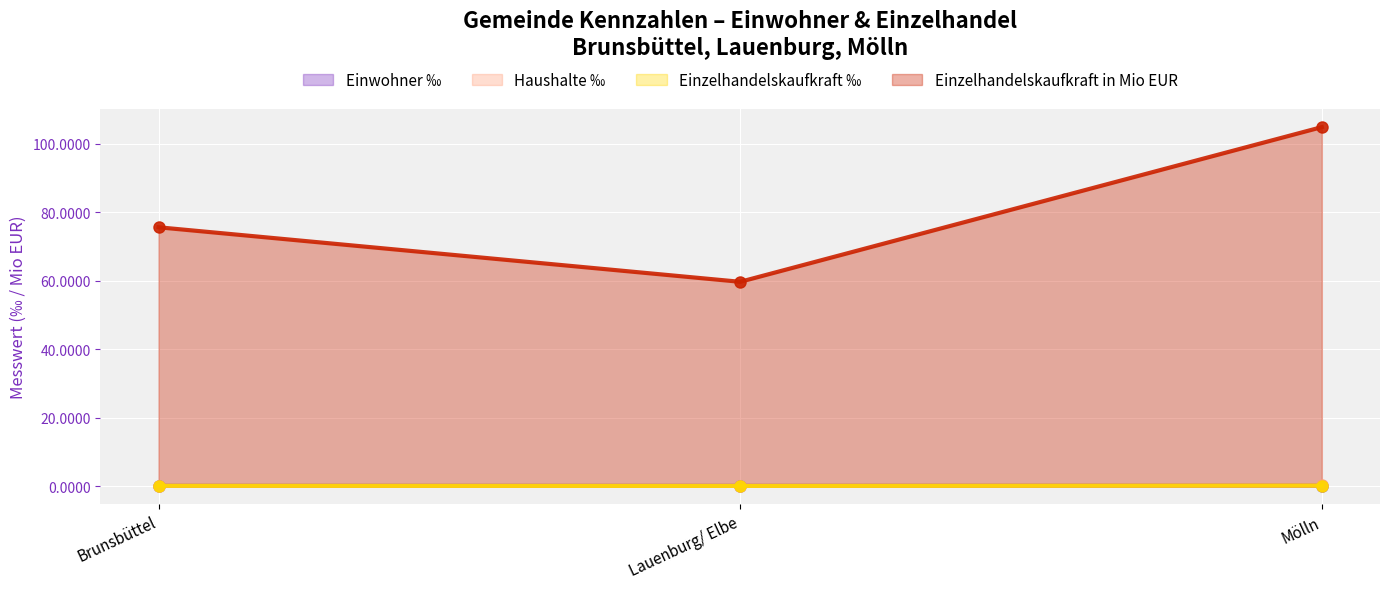

What is the label of the 1st point from the right?

Mölln